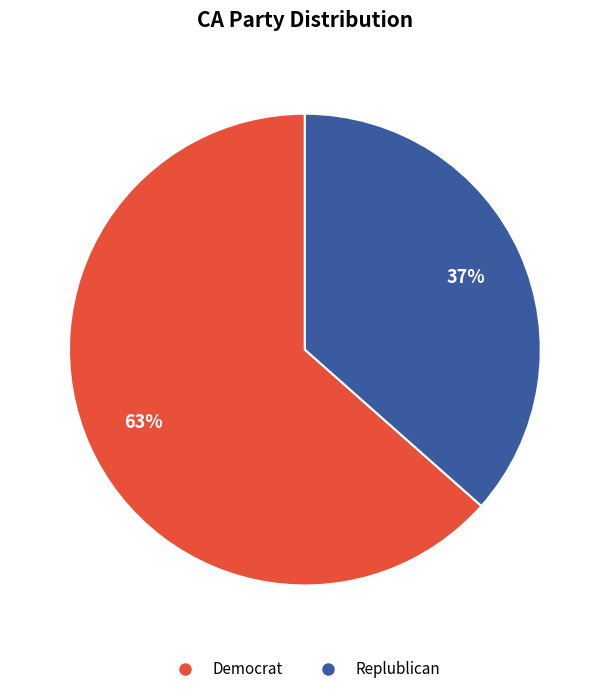

Which category has the biggest portion of the pie?

Democrat